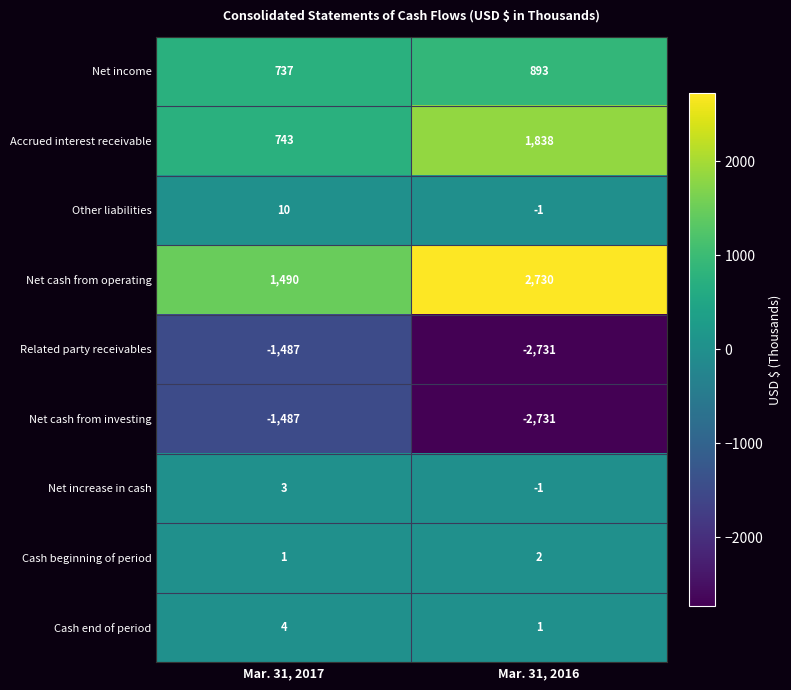

What is the spread (max minus min) of values at Mar. 31, 2017?

2977